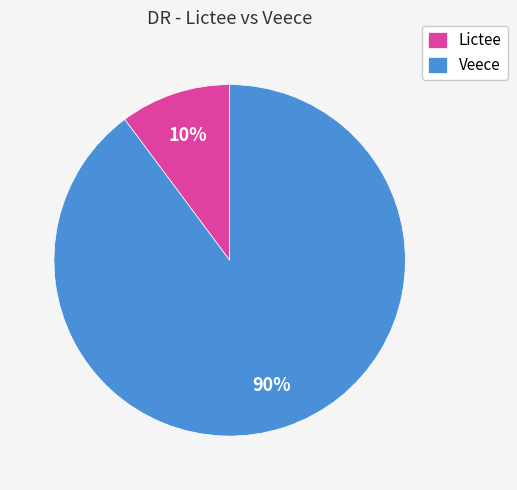

Does Lictee account for over 50% of the chart?

No